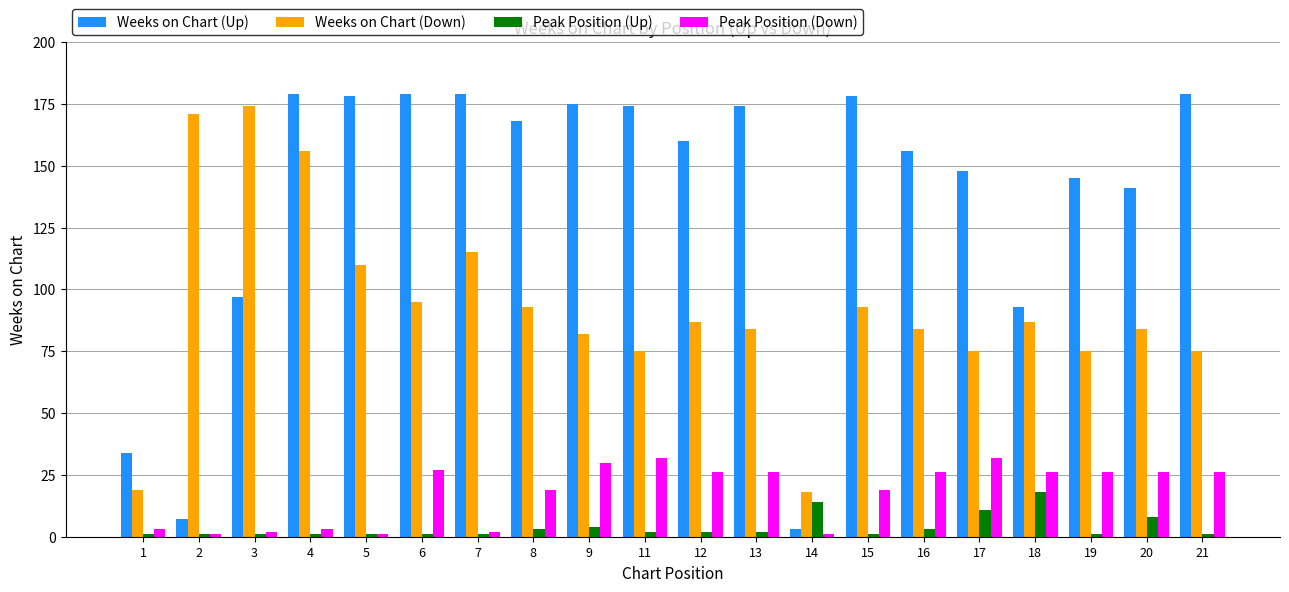

What is the sum of all Weeks on Chart (Down) values?

1852